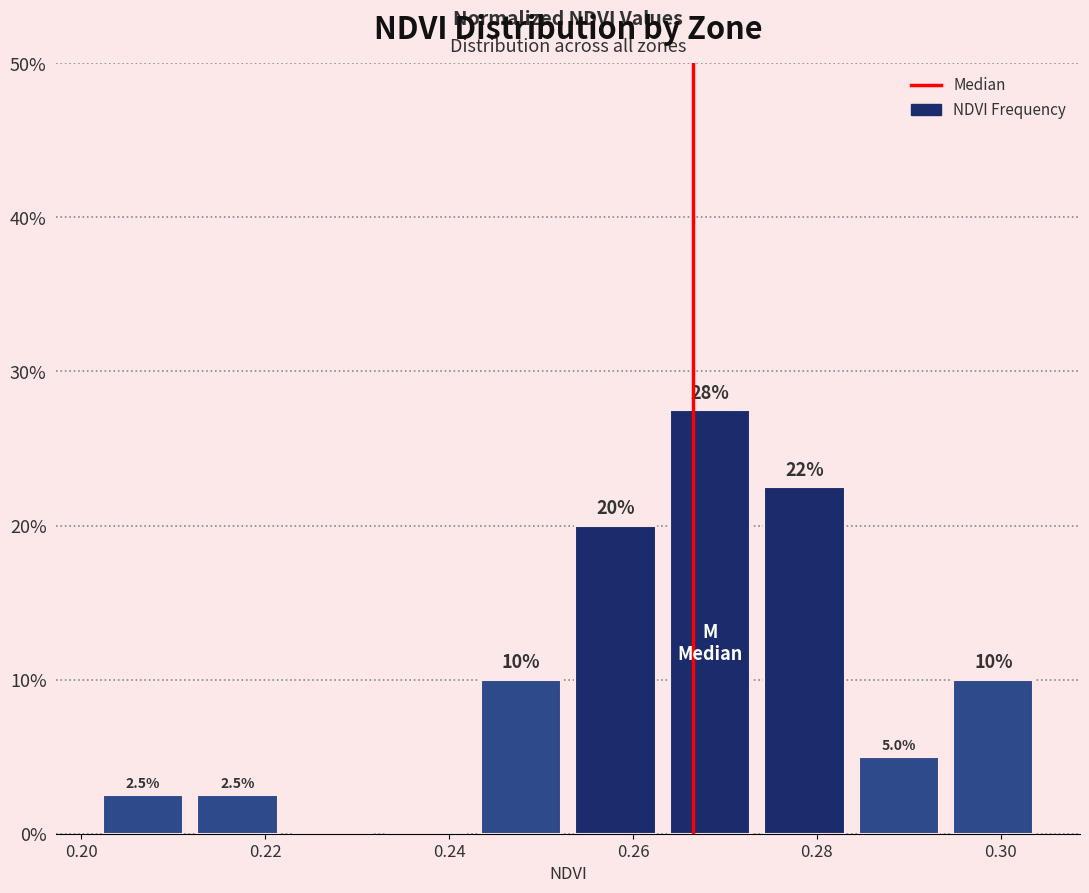

Over which range of the x-axis is the bar tallest?

0.264 to 0.274